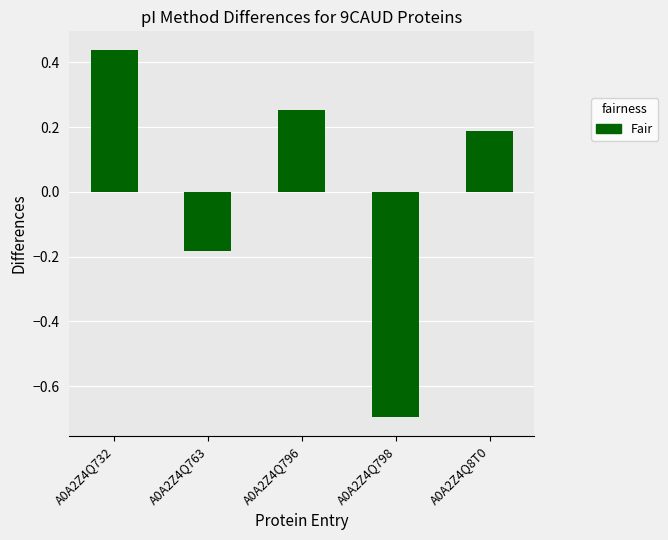

What position from the right is A0A2Z4Q796?

3